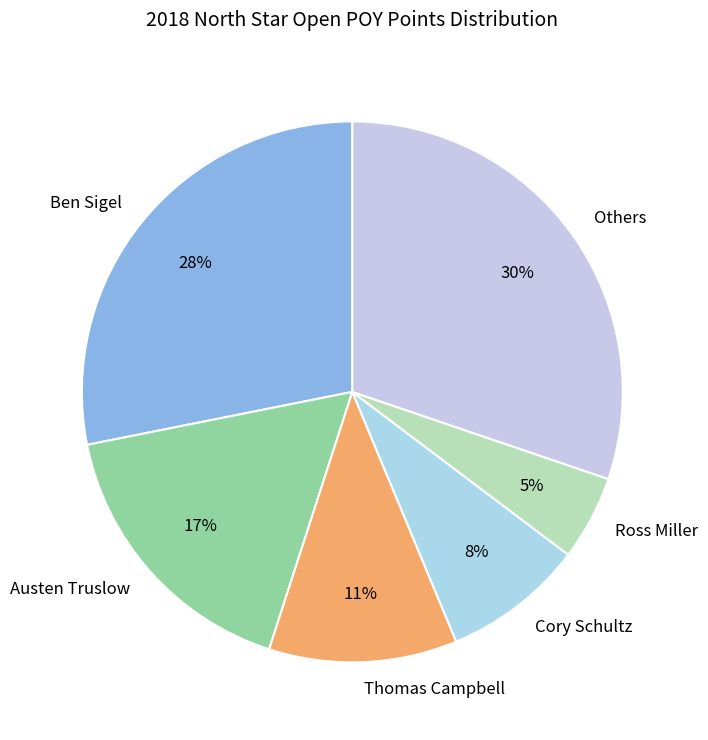

Rank the categories by value from lowest to highest.

Ross Miller, Cory Schultz, Thomas Campbell, Austen Truslow, Ben Sigel, Others